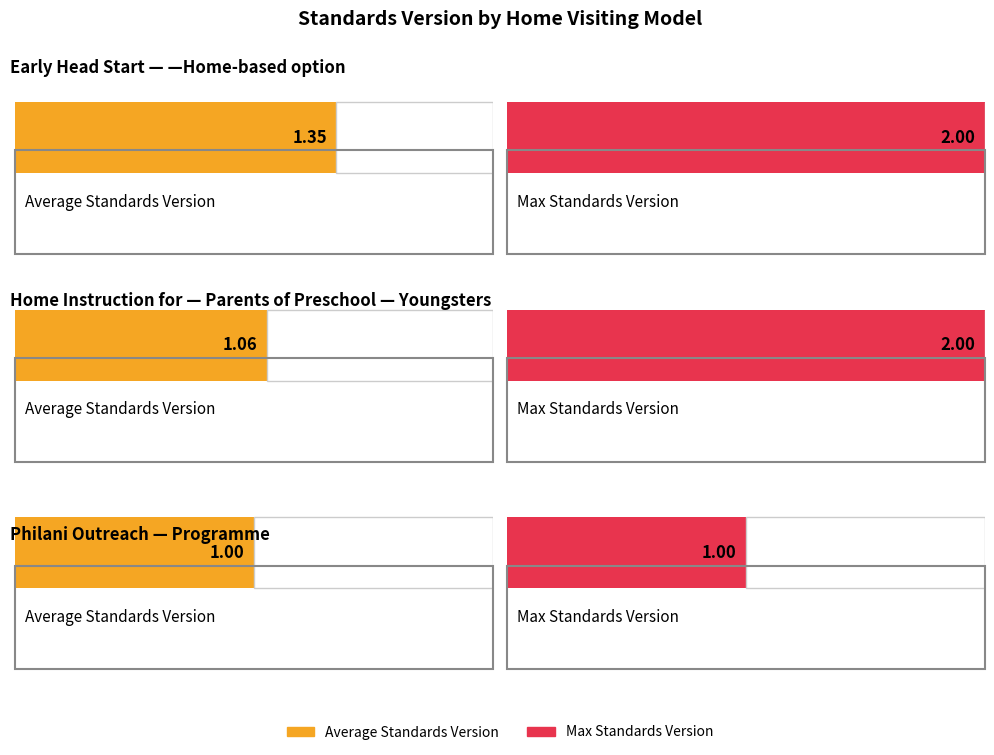

What is the spread (max minus min) of values at Early Head Start—Home-based option?

0.6